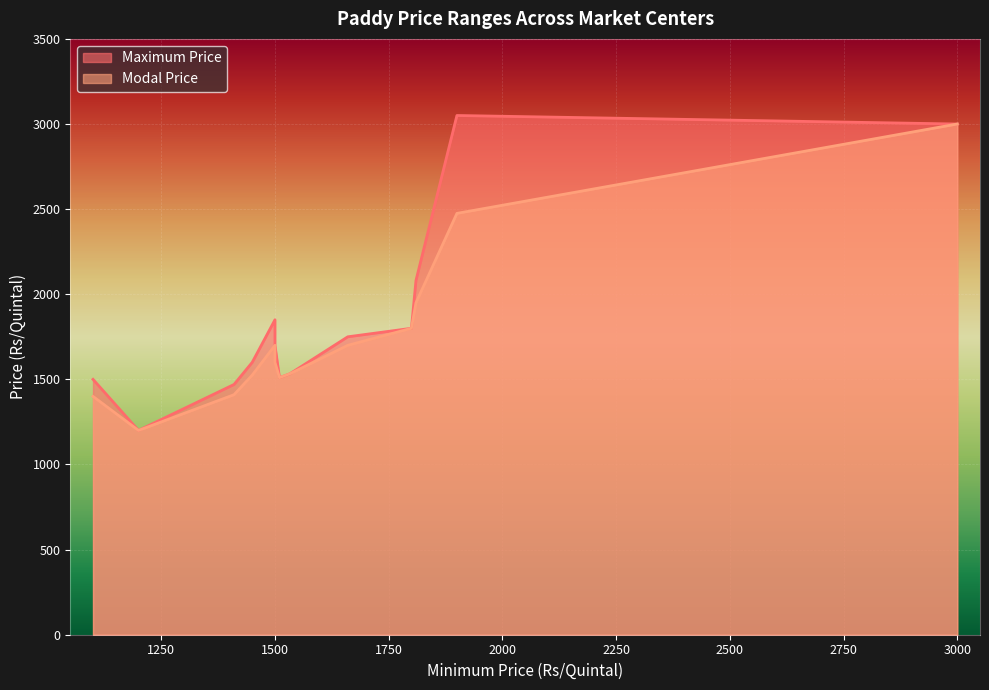

What are all the series names shown in the legend?

Maximum Price, Modal Price